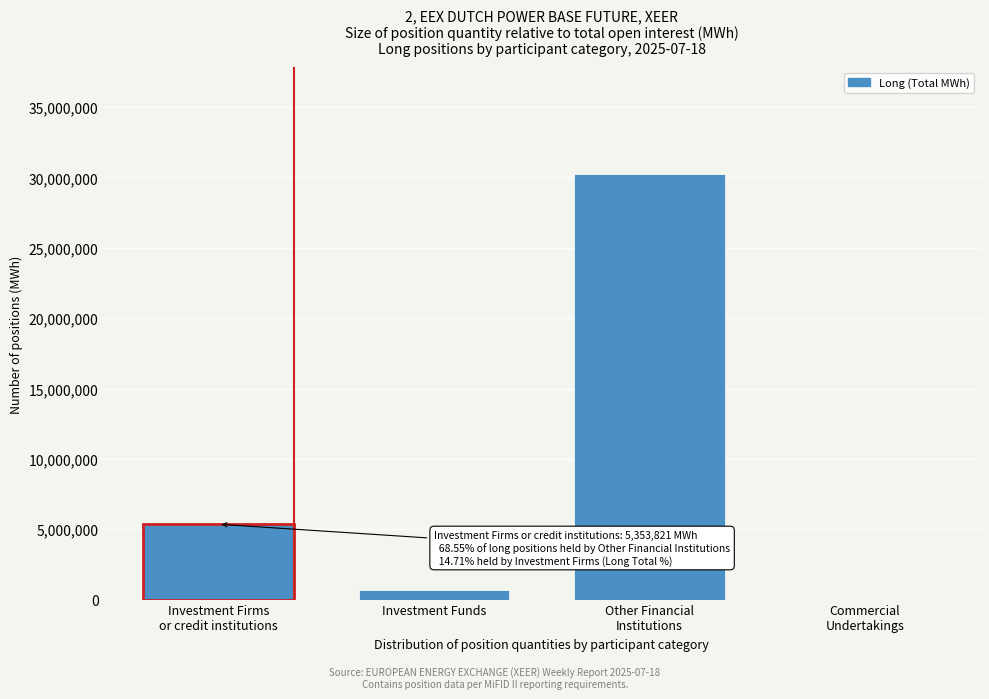

What is the sum of all values?

36338027